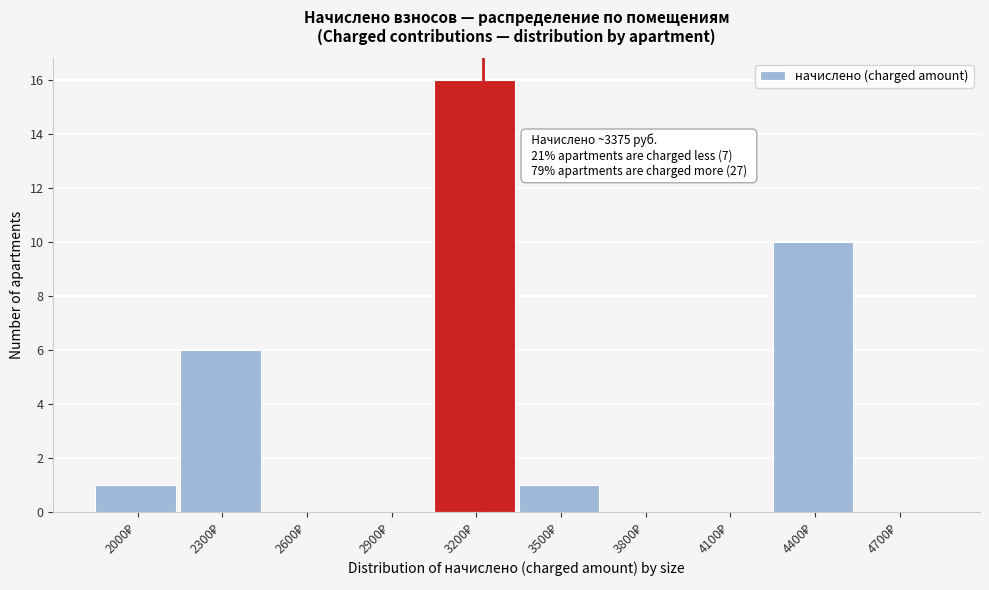

What is the maximum value shown in the chart?

16